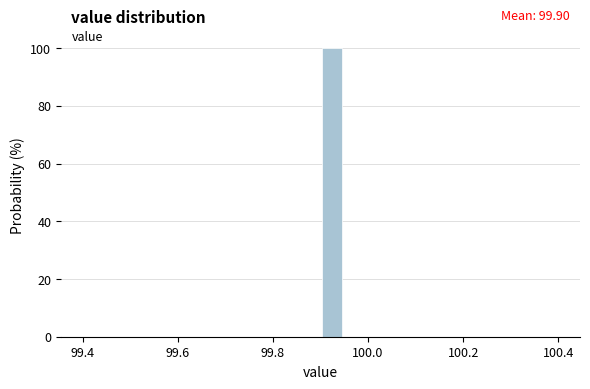

Read against the x-axis, roughly where is the centre of the tallest bar?

99.92